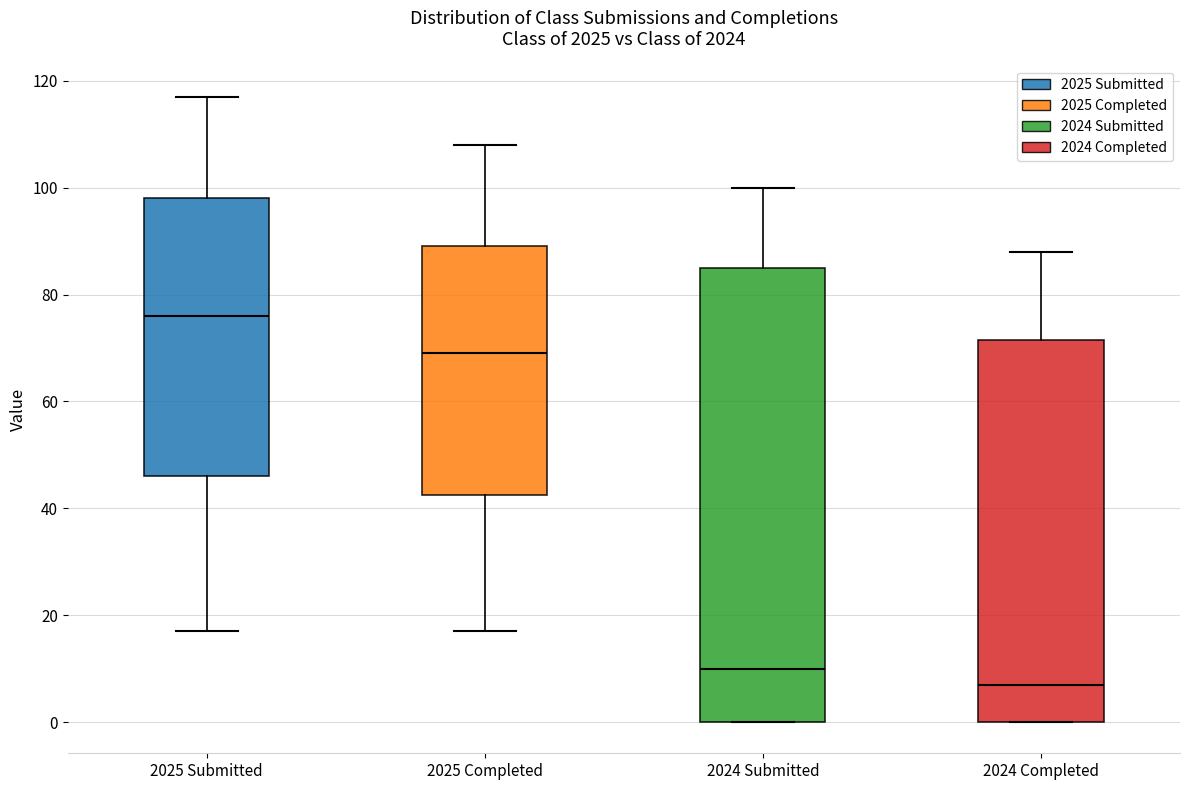

Which box is the tallest, from its lower edge to its upper edge?

2024 Submitted